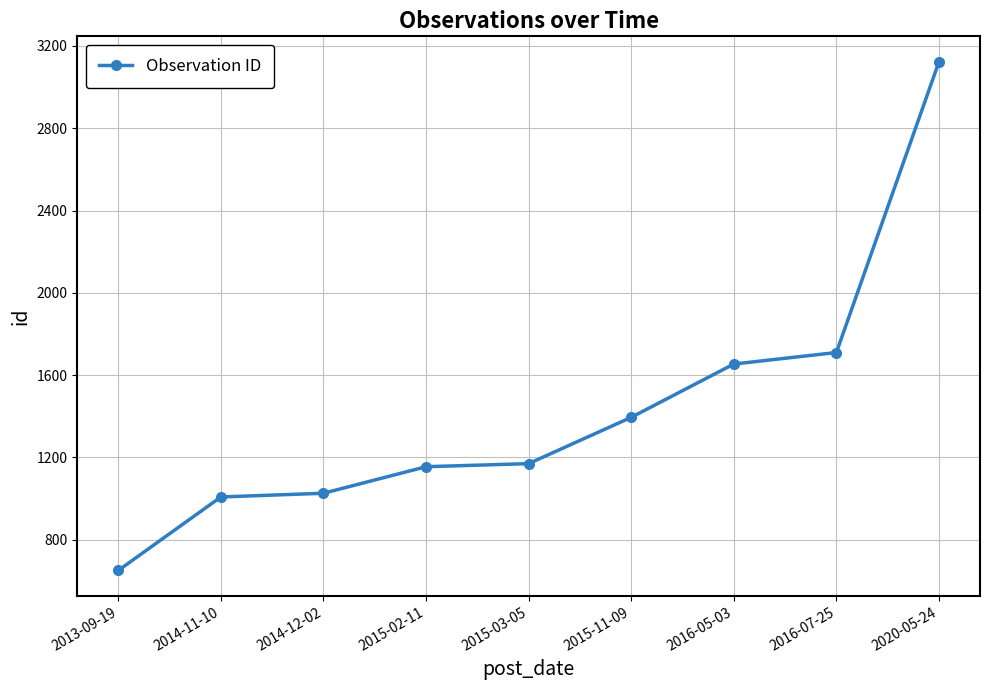

What position from the left is 2020-05-24?

9